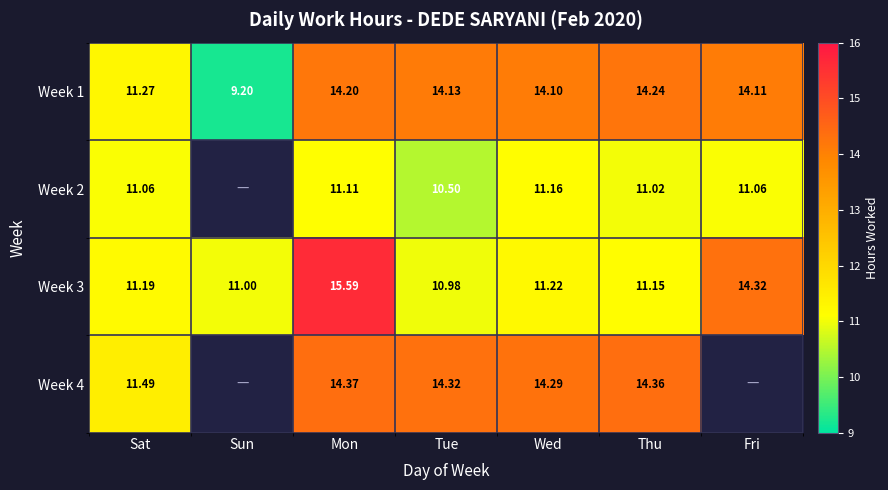

What is the difference between the highest and lowest values at Fri?

3.3